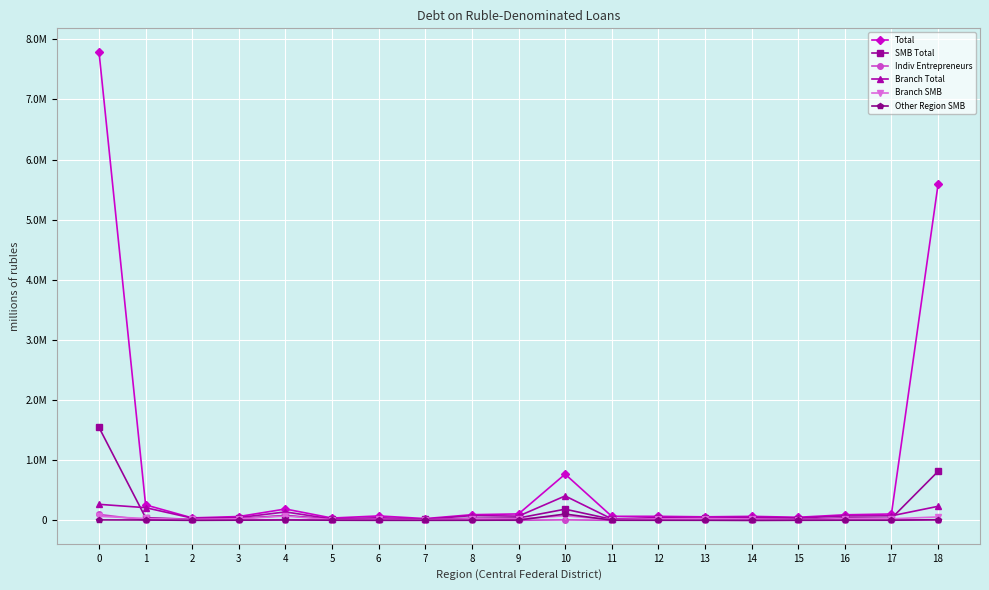

At which category does Branch Total reach its first local peak?

4